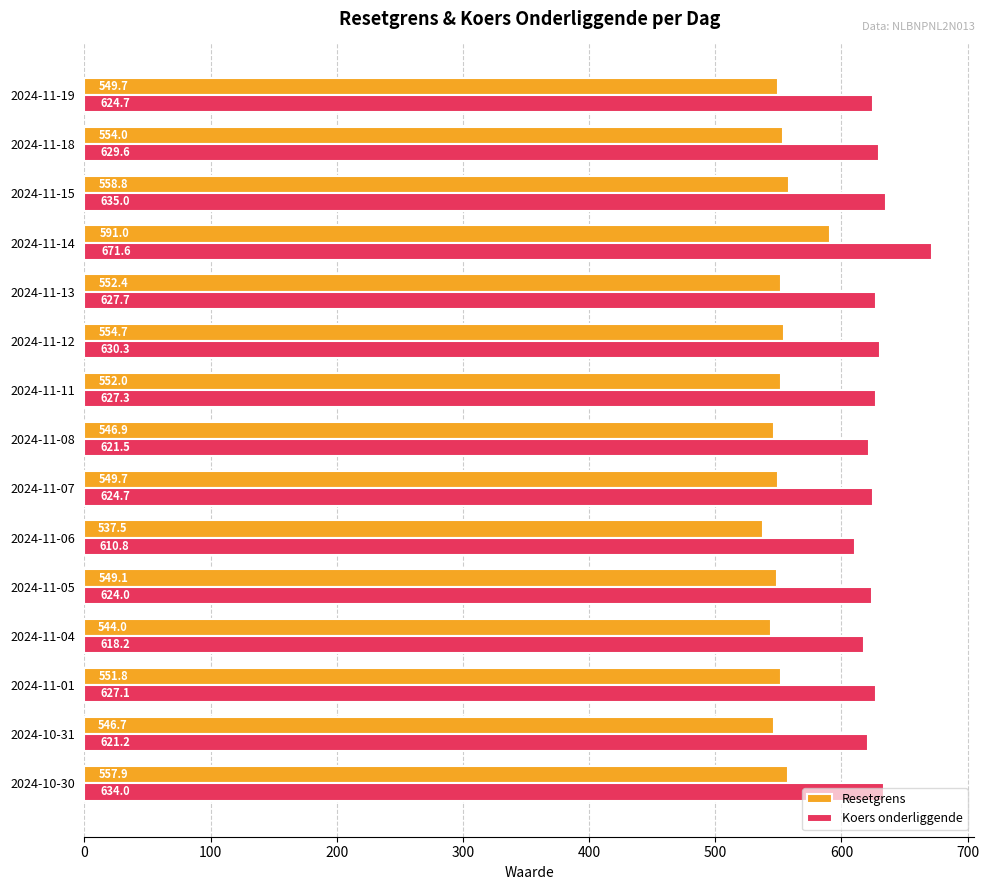

Which series has the largest total across all categories?

Koers onderliggende